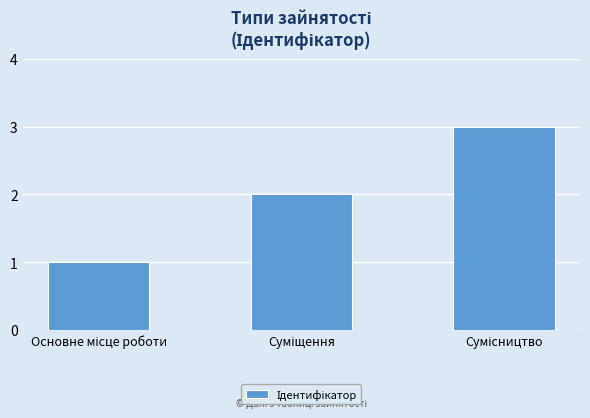

What is the difference between the maximum and minimum values?

2